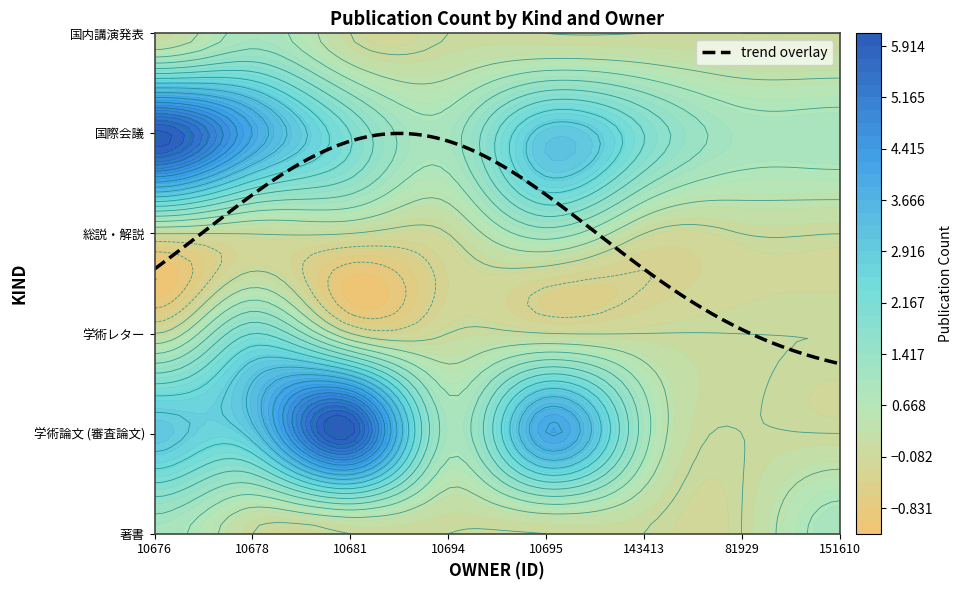

What is the spread (max minus min) of values at 10681?

6